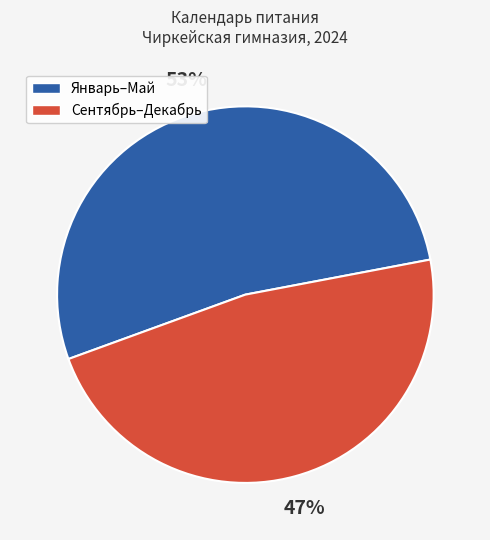

Is there any slice that represents more than half of the pie?

Yes